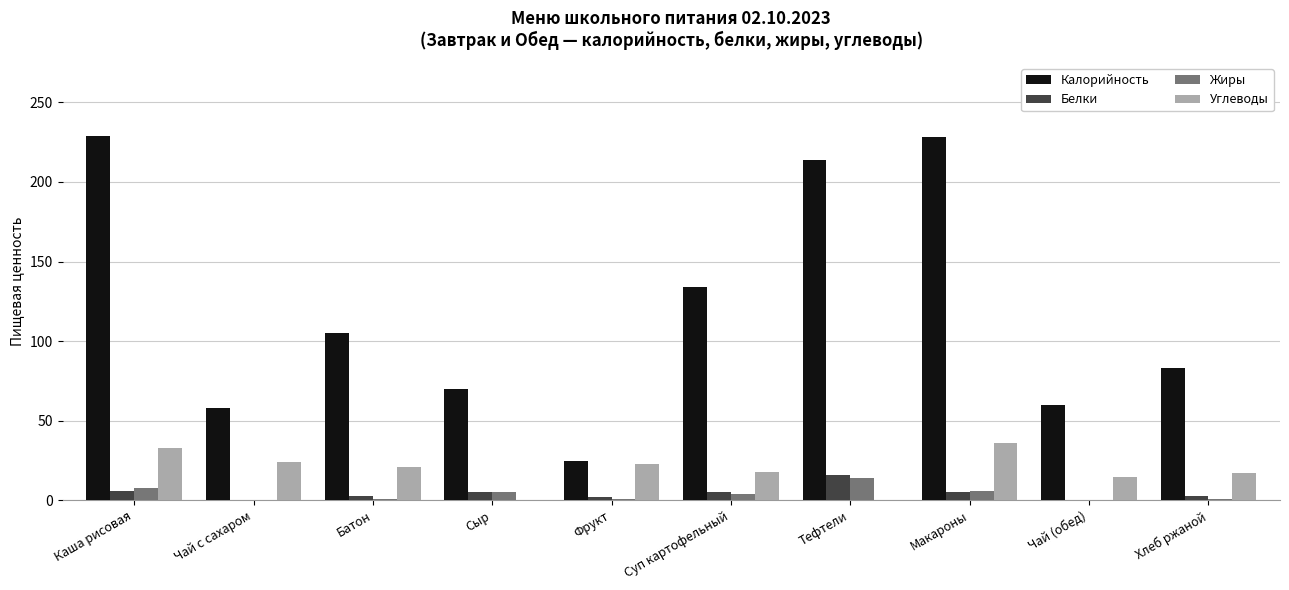

What is the sum of all Жиры values?

40